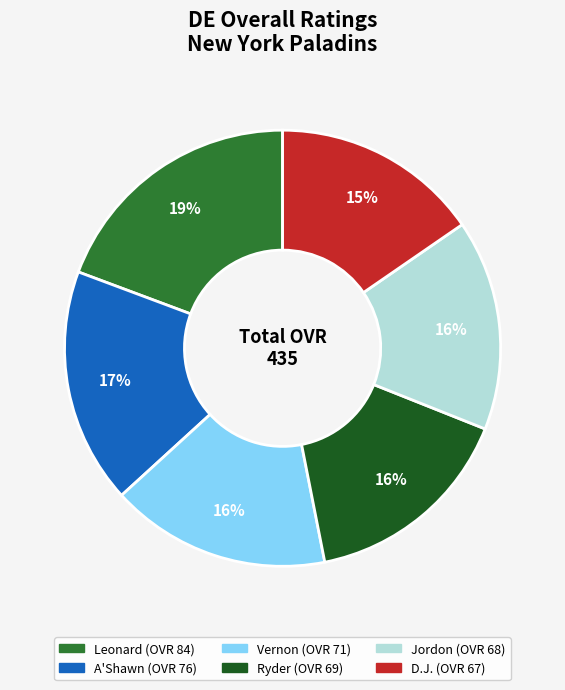

What is the ratio of the value at Ryder to the value at Vernon?

1.0